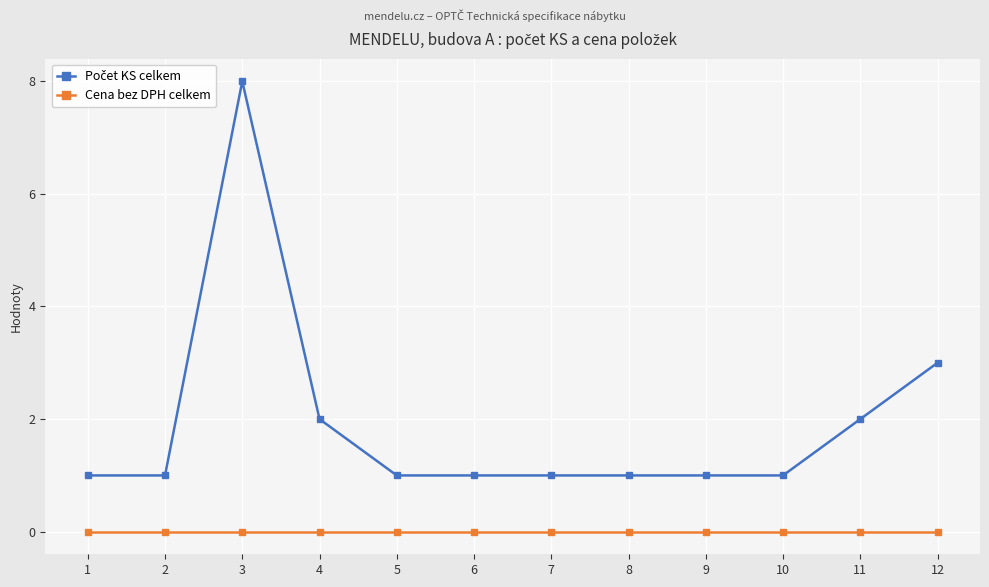

What is the spread (max minus min) of values at 12?

3